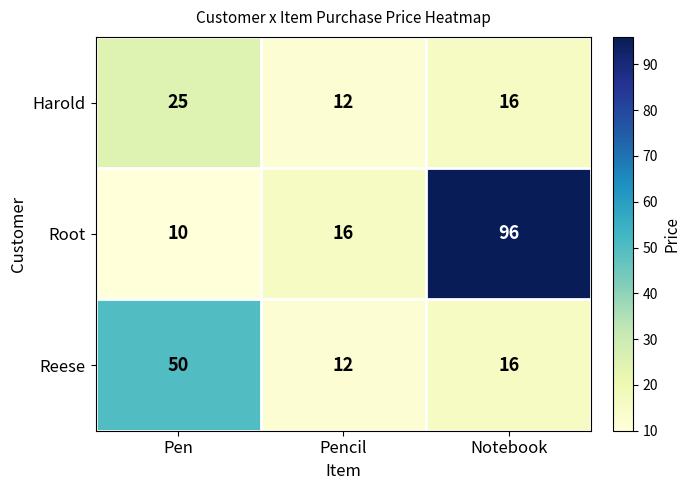

Where is Root nearest to the value 53?

Pencil